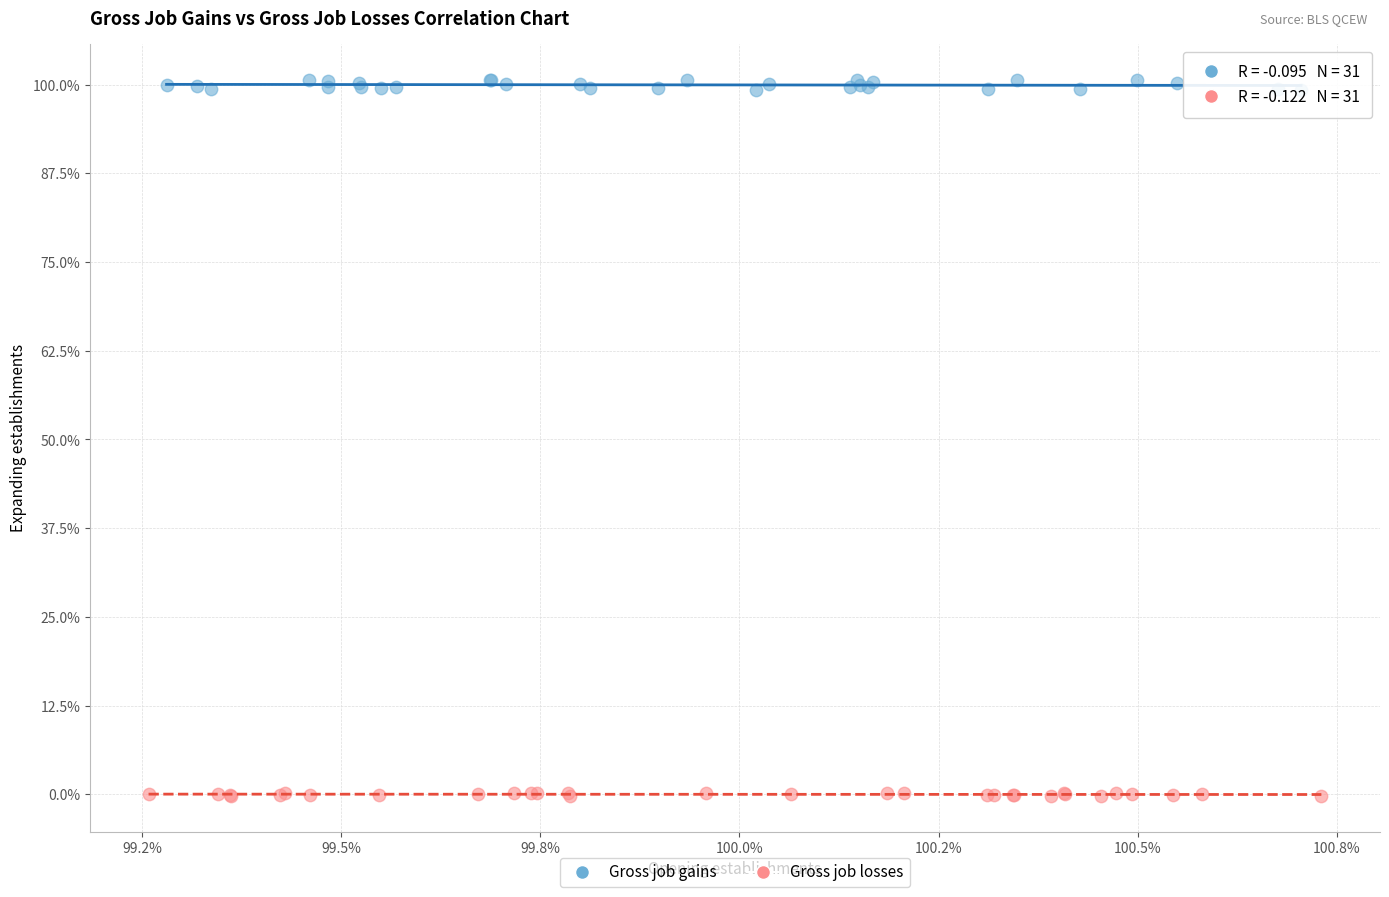

What are all the series names shown in the legend?

Gross job gains, Gross job losses